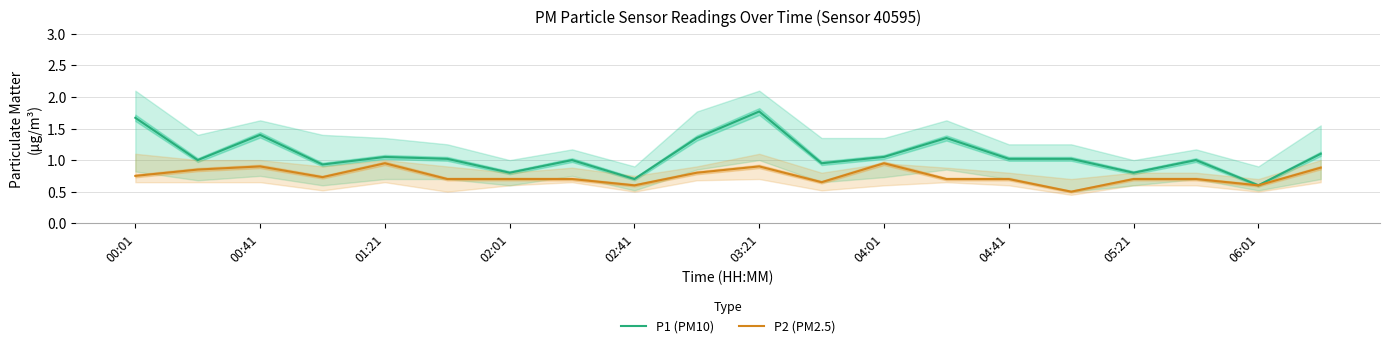

How many values in the P1 (PM10) series exceed 1?

11